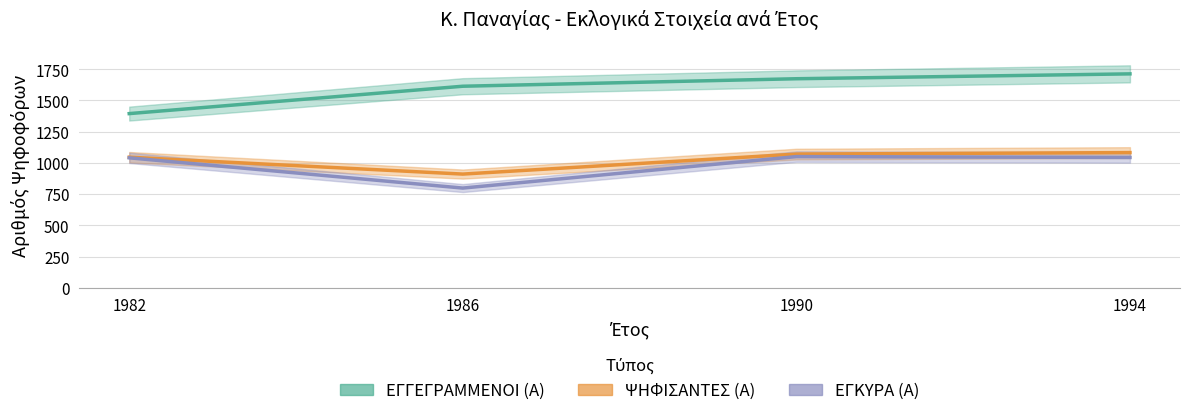

What is the difference between the highest and lowest values at 1990?

623